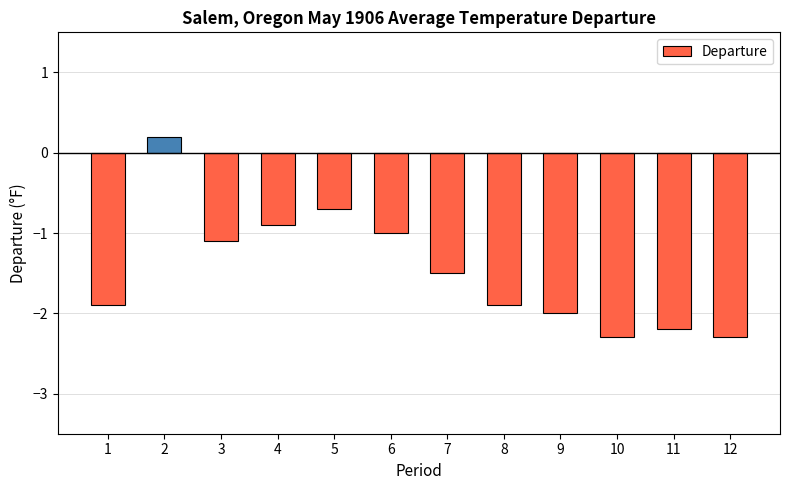

Does the chart contain any negative values?

Yes